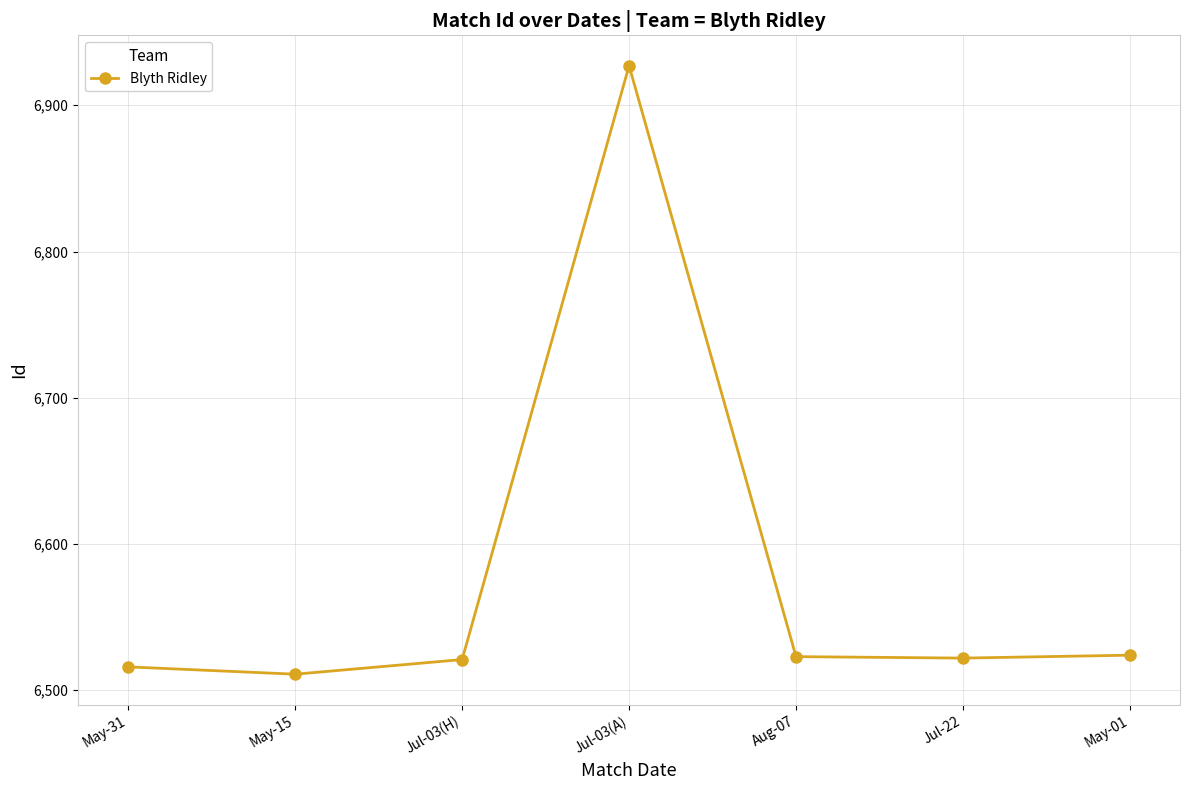

Which has a higher value, May-31 or May-15?

May-31